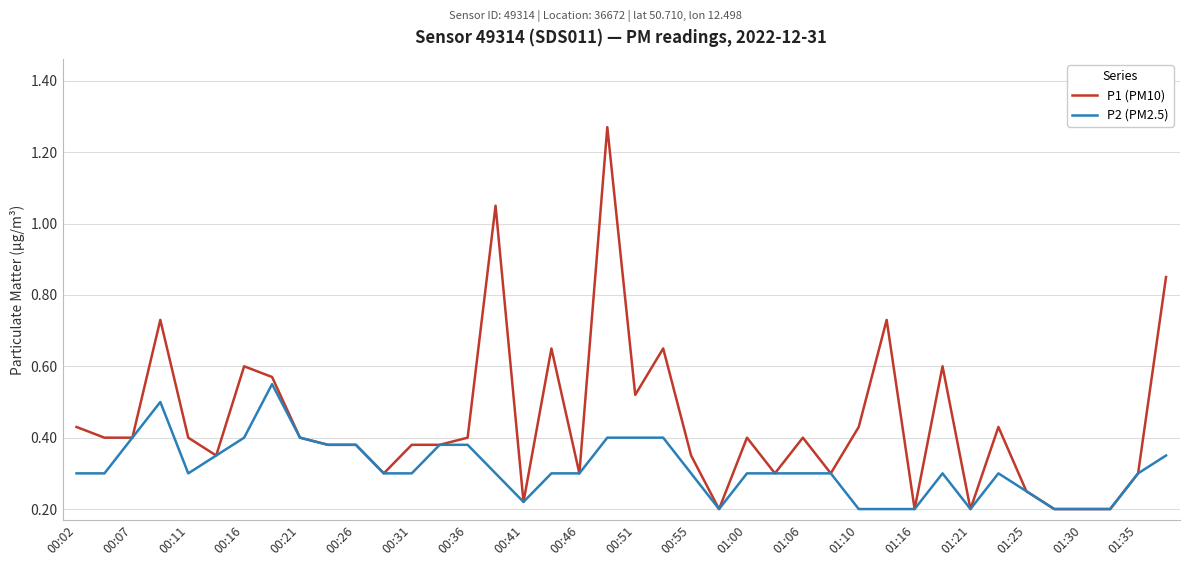

How many P2 (PM2.5) values are between 0 and 1?

40